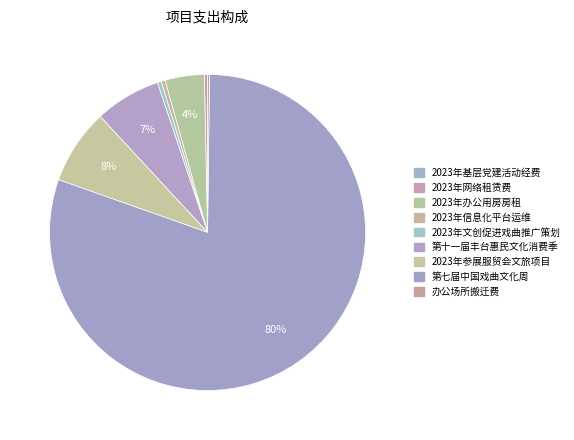

To the nearest percent, what is the difference between the largest and smallest slice percentages?

80%